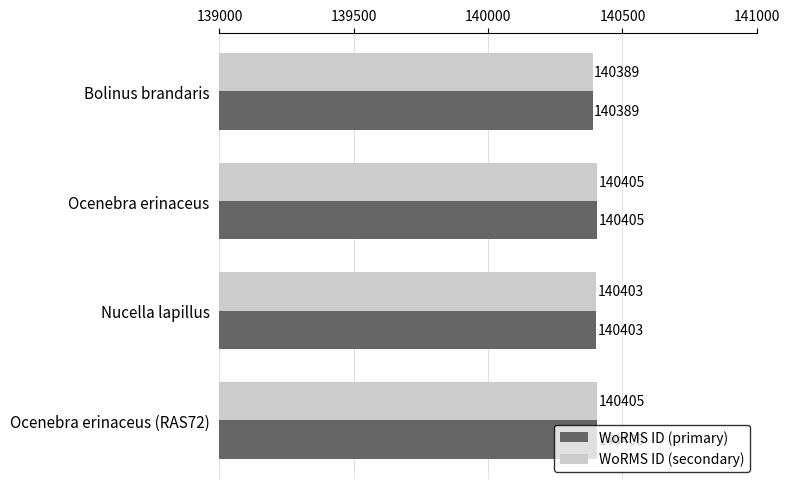

Read the WoRMS ID (secondary) value at Ocenebra erinaceus (RAS72), to the nearest 5.

140405